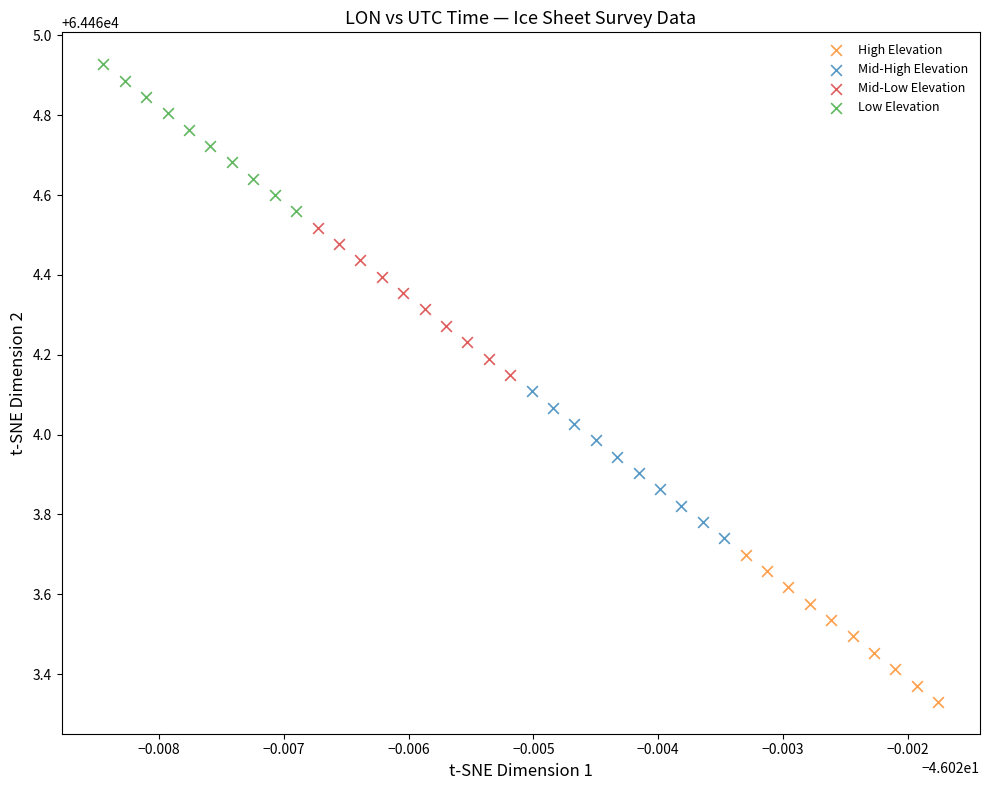

Which series contains the lowest Y value?

High Elevation